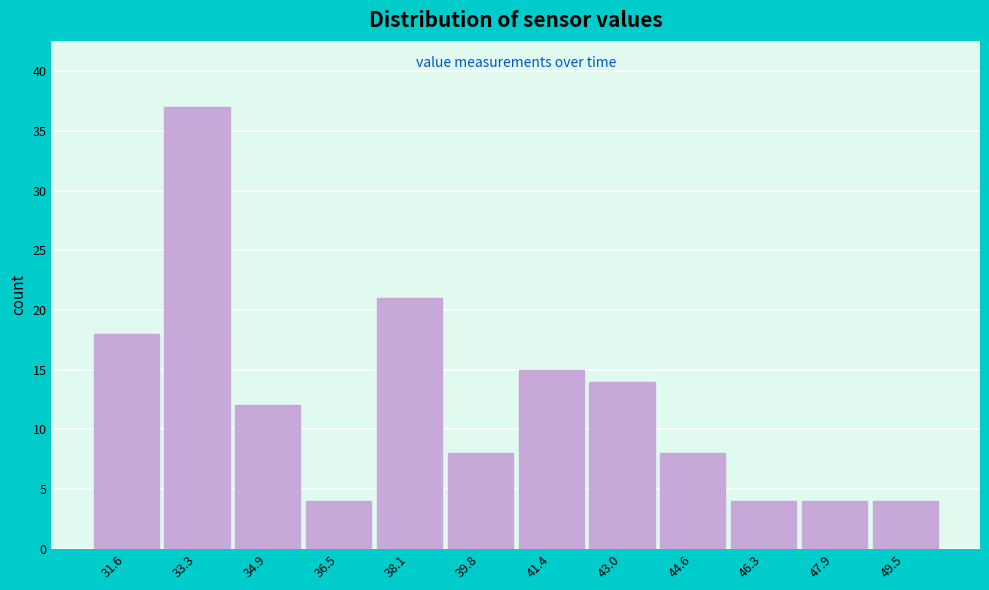

Reading left to right, extract all data points from this chart.

18	37	12	4	21	8	15	14	8	4	4	4